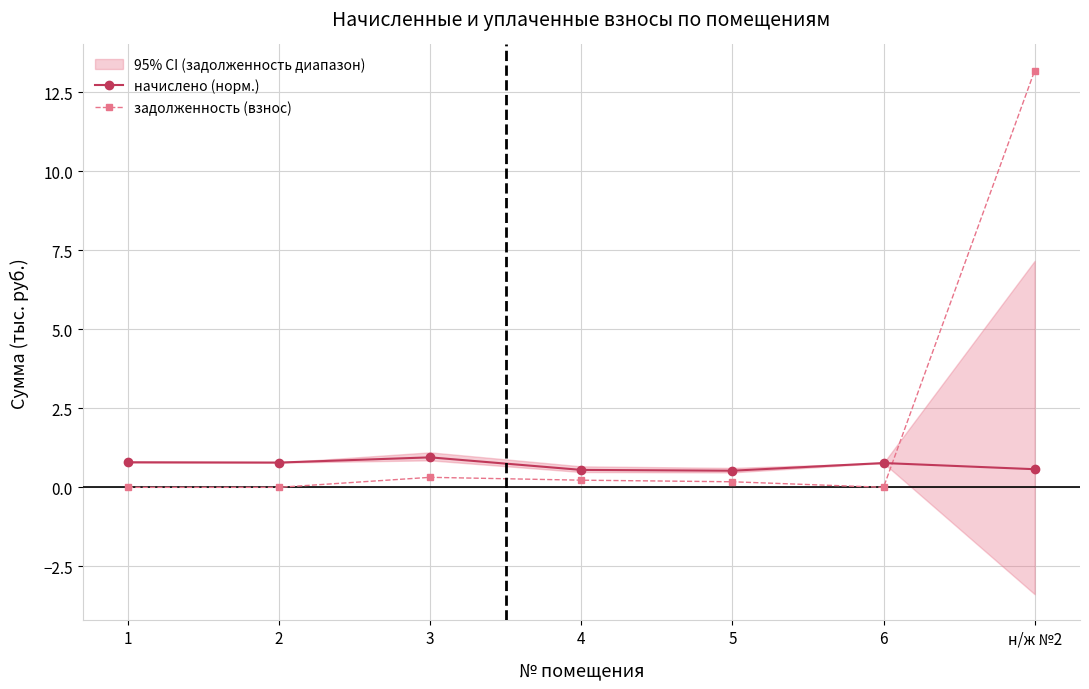

What is the difference between the highest and lowest values at 1?

0.8